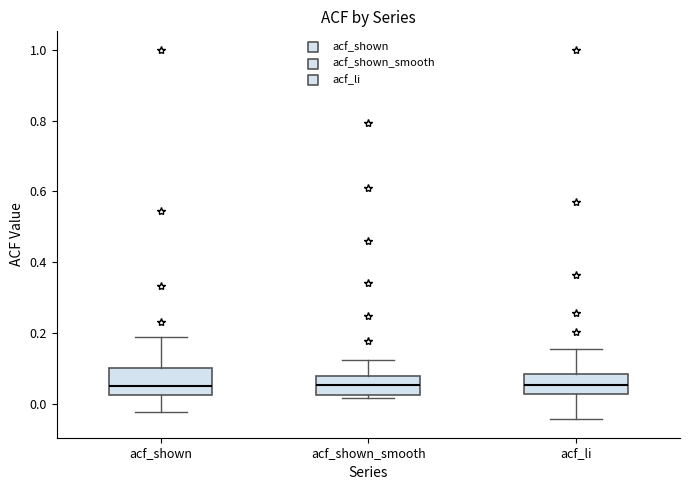

Where does the median line of the box for acf_shown sit on the y-axis? The values are not printed on the chart, so give them approximately, as read against the axis.

0.04